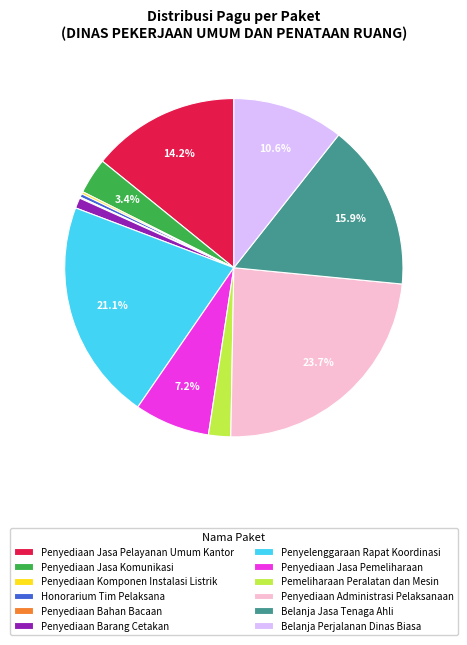

Does any single category account for the majority?

No